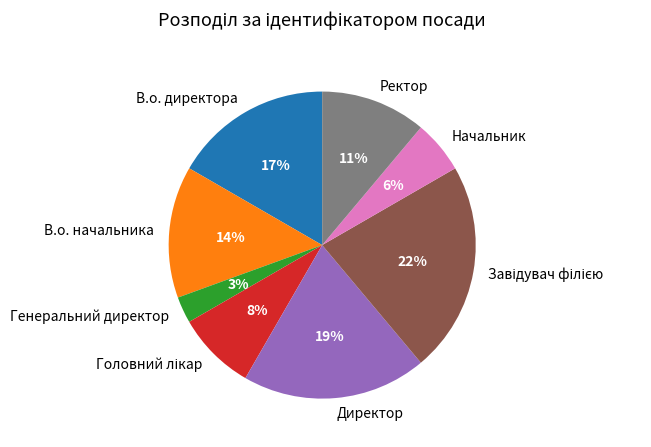

Is there a majority slice in this chart?

No